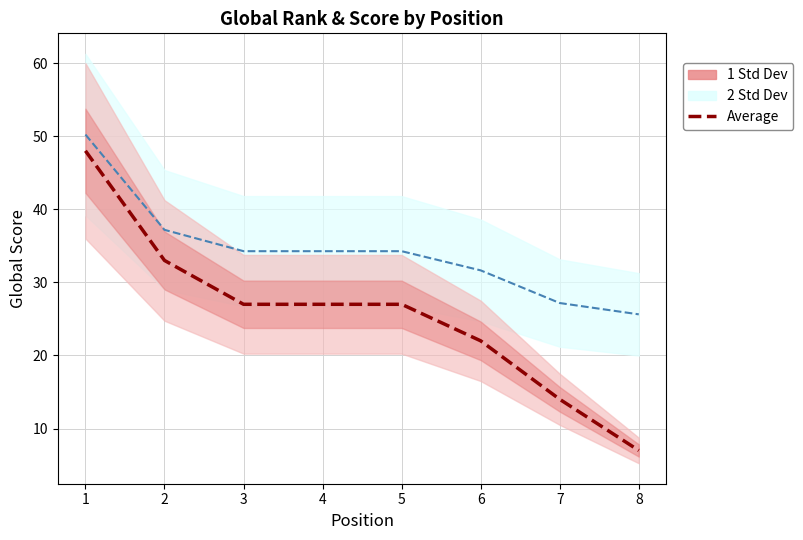

What is the difference between the values at 8 and 3?

20